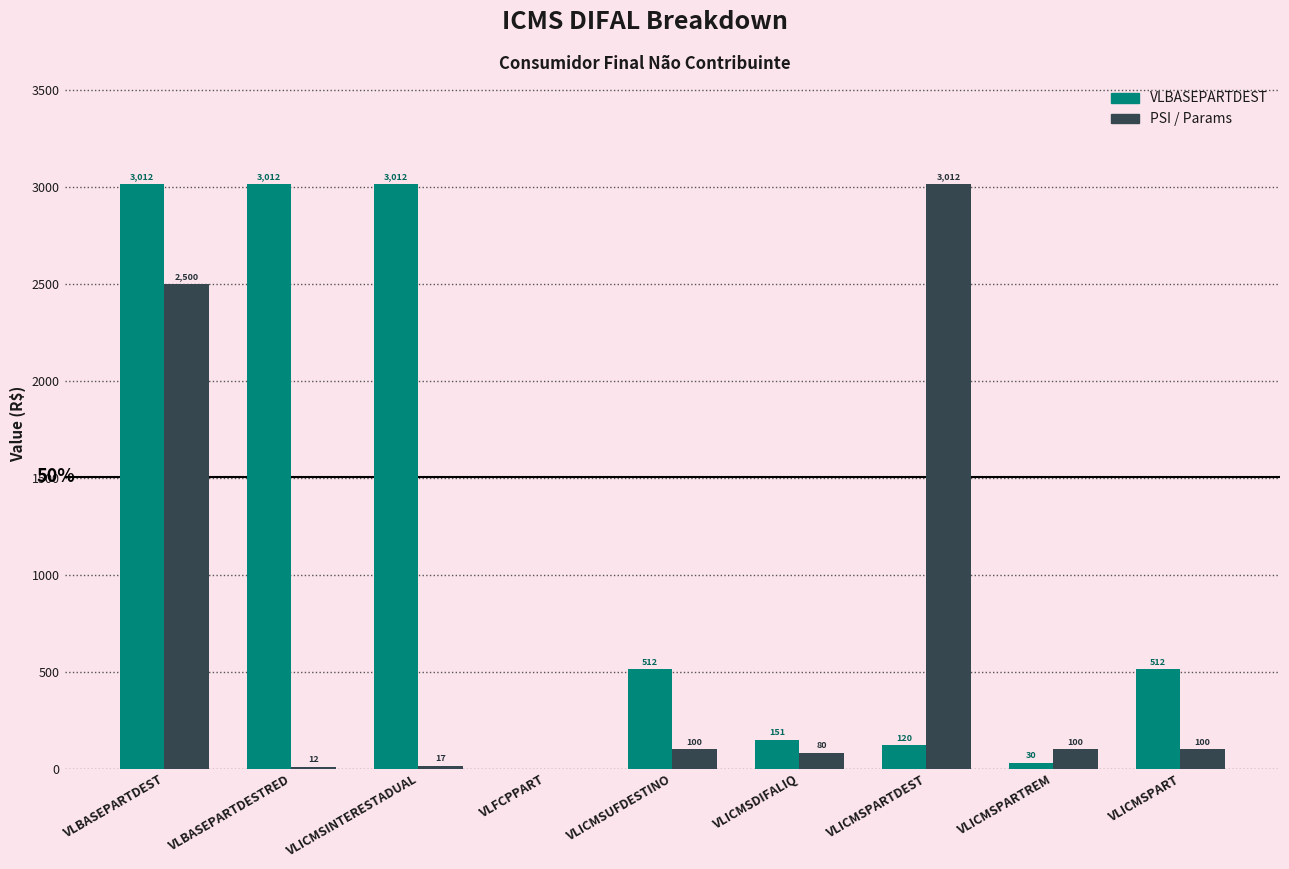

Which series changed the most between VLFCPPART and VLICMSPARTREM?

PSI / Params